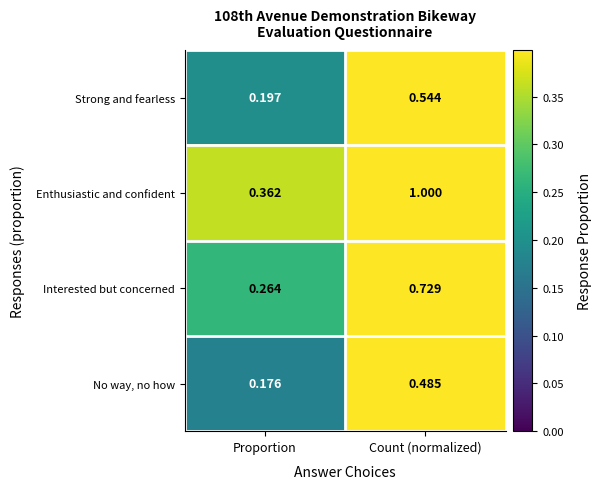

Which label corresponds to the smallest value in the chart?

Proportion